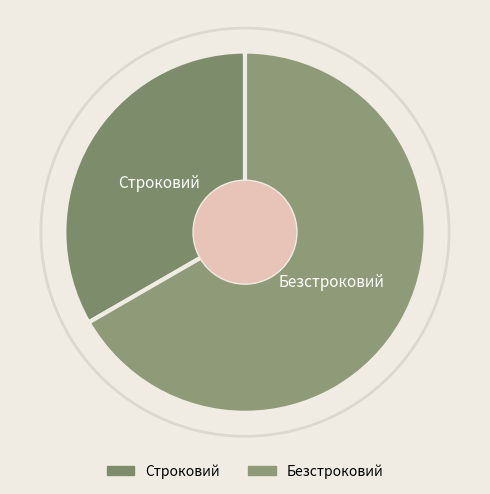

Is it true that Строковий is 33% of the pie?

True